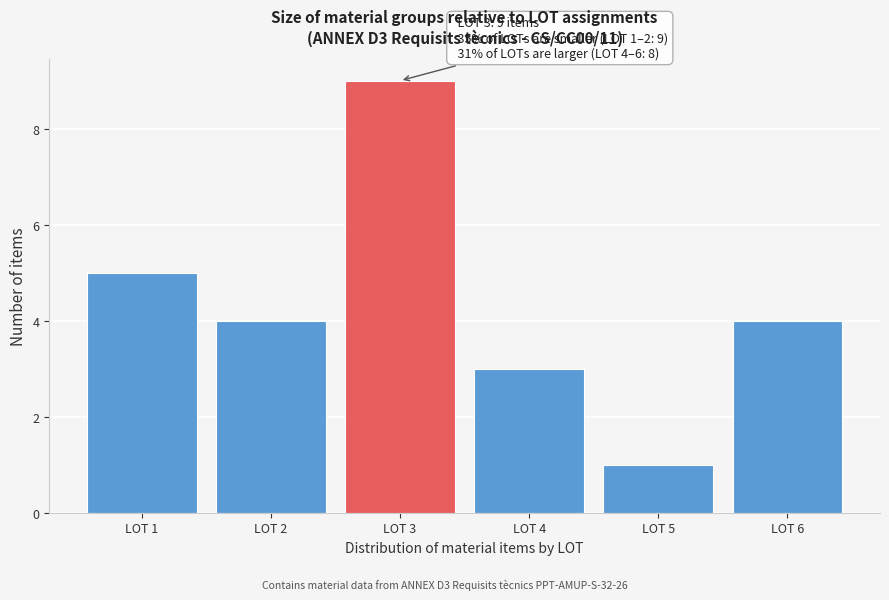

Over which range of the x-axis is the bar tallest?

2.5 to 3.5